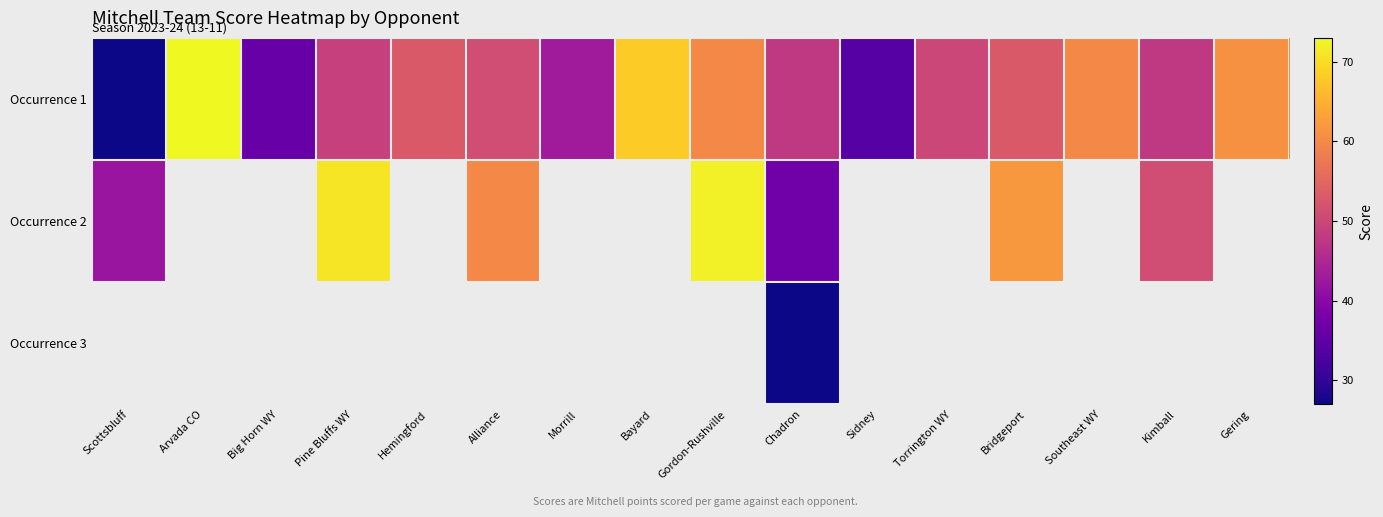

Which series has the largest range (max minus min)?

Occurrence 1